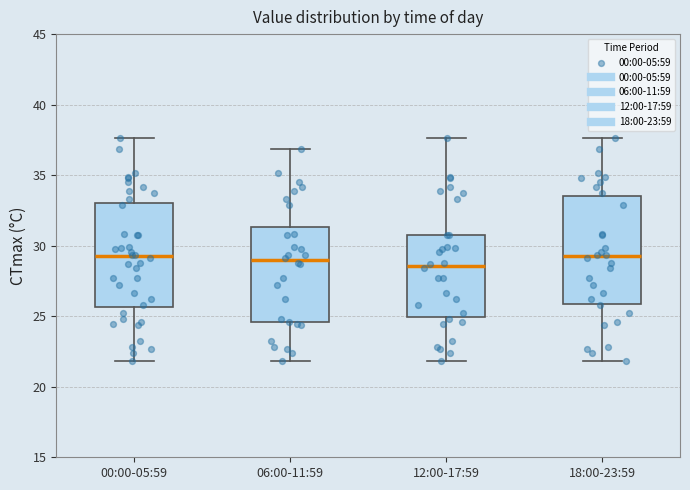

Reading left to right, read every box against the y-axis: the position of its median line, the range the box covers, and the ends of its whiskers. The values are not printed on the chart, so give them approximately, as read against the axis.

00:00-05:59: median 29.0, box 25.5 to 33.0, whiskers 22.0 to 37.5
06:00-11:59: median 29.0, box 24.5 to 31.5, whiskers 22.0 to 37.0
12:00-17:59: median 28.5, box 25.0 to 31.0, whiskers 22.0 to 37.5
18:00-23:59: median 29.0, box 26.0 to 33.5, whiskers 22.0 to 37.5